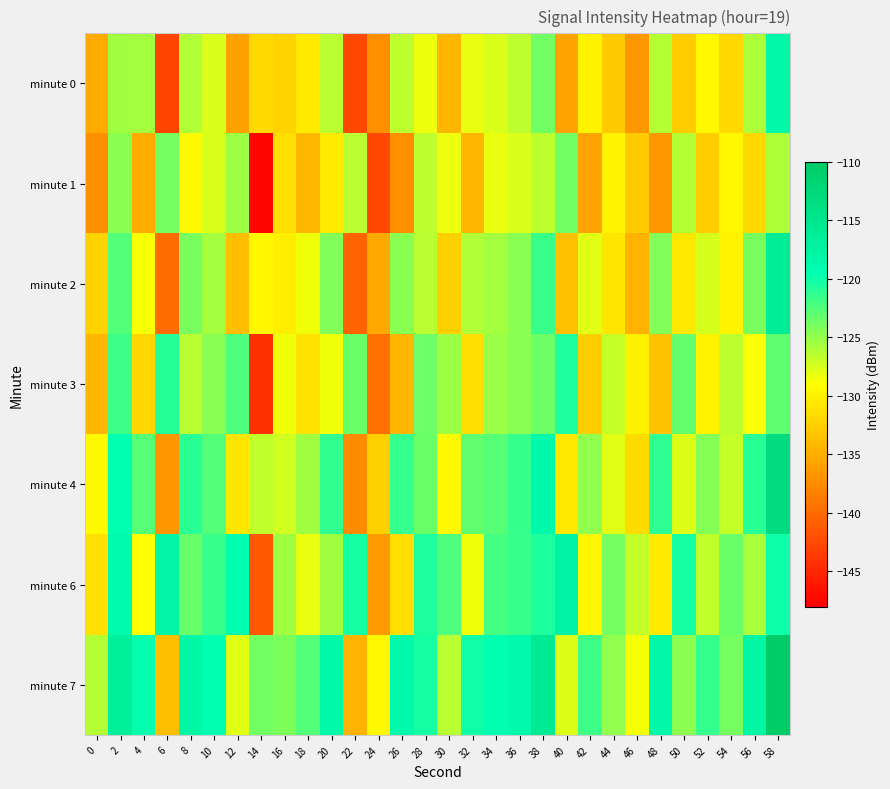

Rank the series at 54 from highest to lowest value.

minute 6, minute 7, minute 3, minute 4, minute 1, minute 2, minute 0